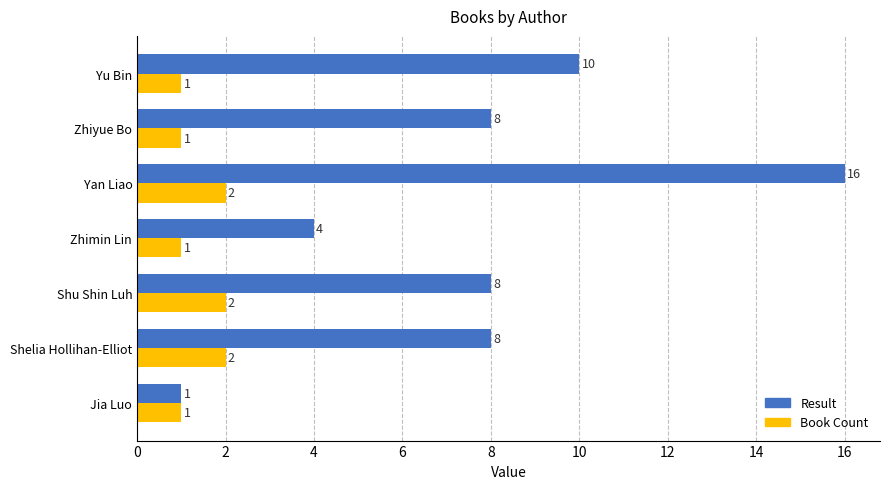

Which category has the highest value across all series?

Yan Liao